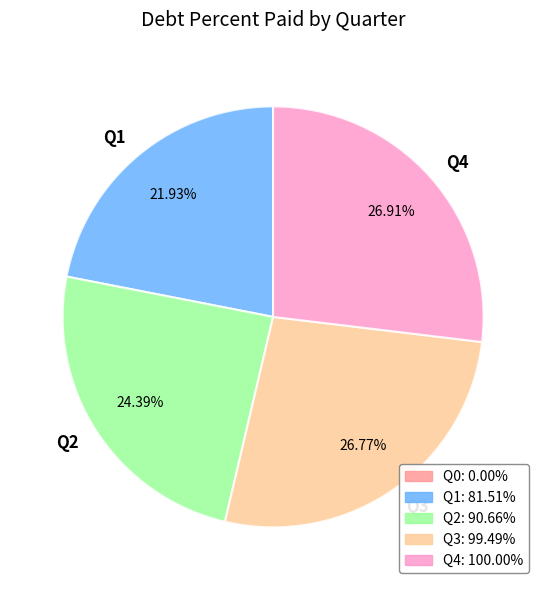

Do Q4 and Q1 together represent more than half of the pie?

No